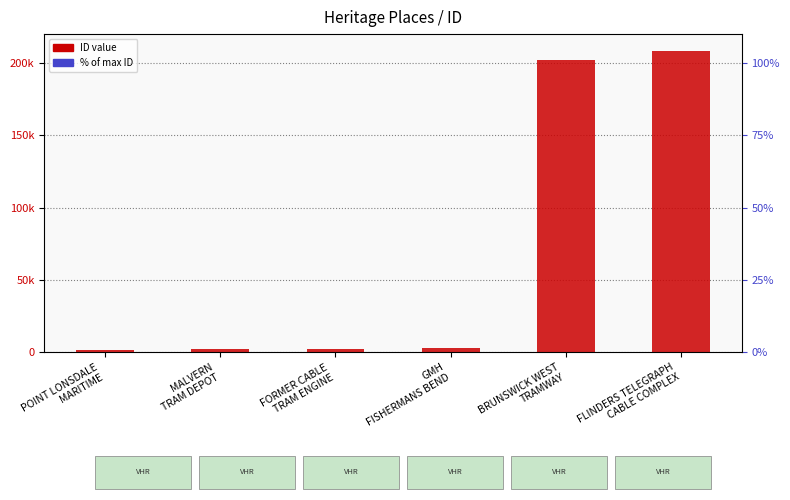

What is the average value?

69809